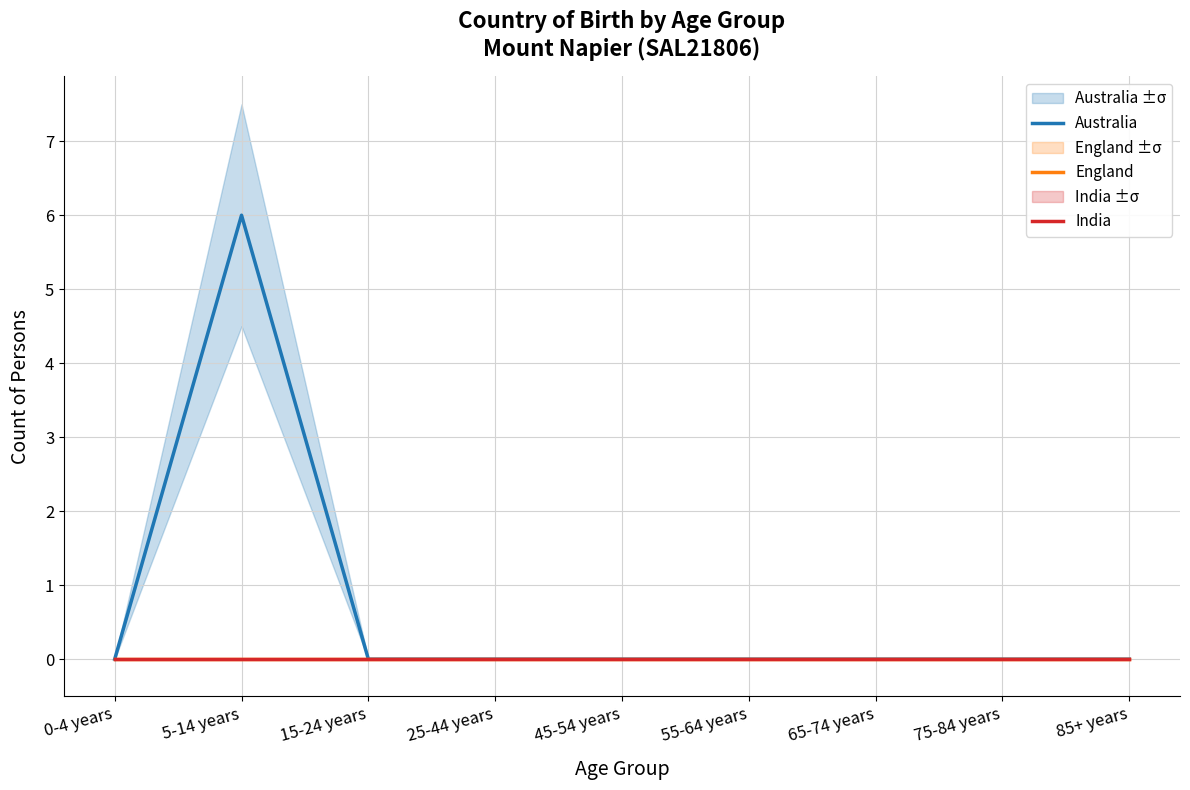

Does the chart display data point markers on the line(s)?

No